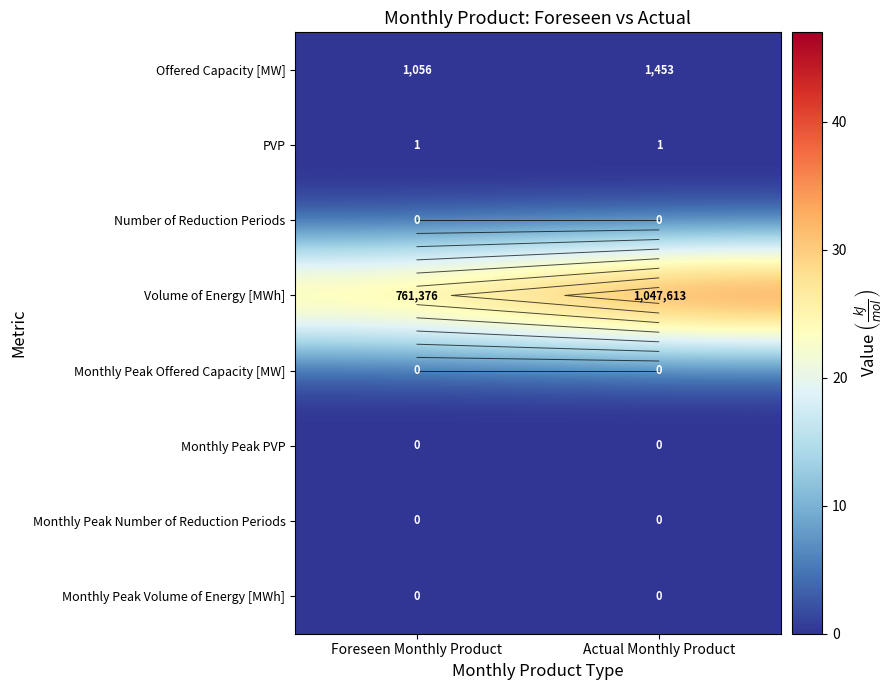

What is the total value across all series at Foreseen Monthly Product?

34.2